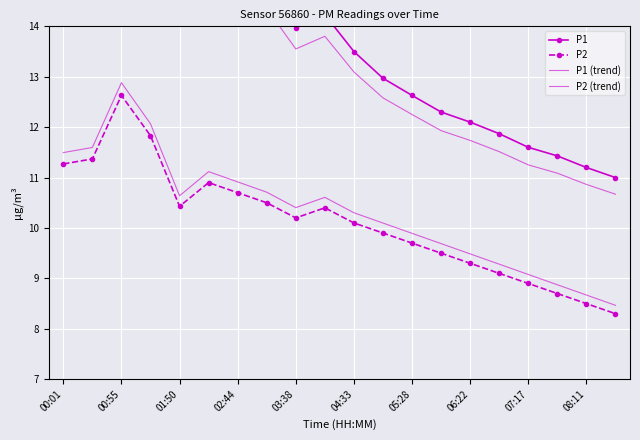

How many values in the P2 series exceed 10?

11